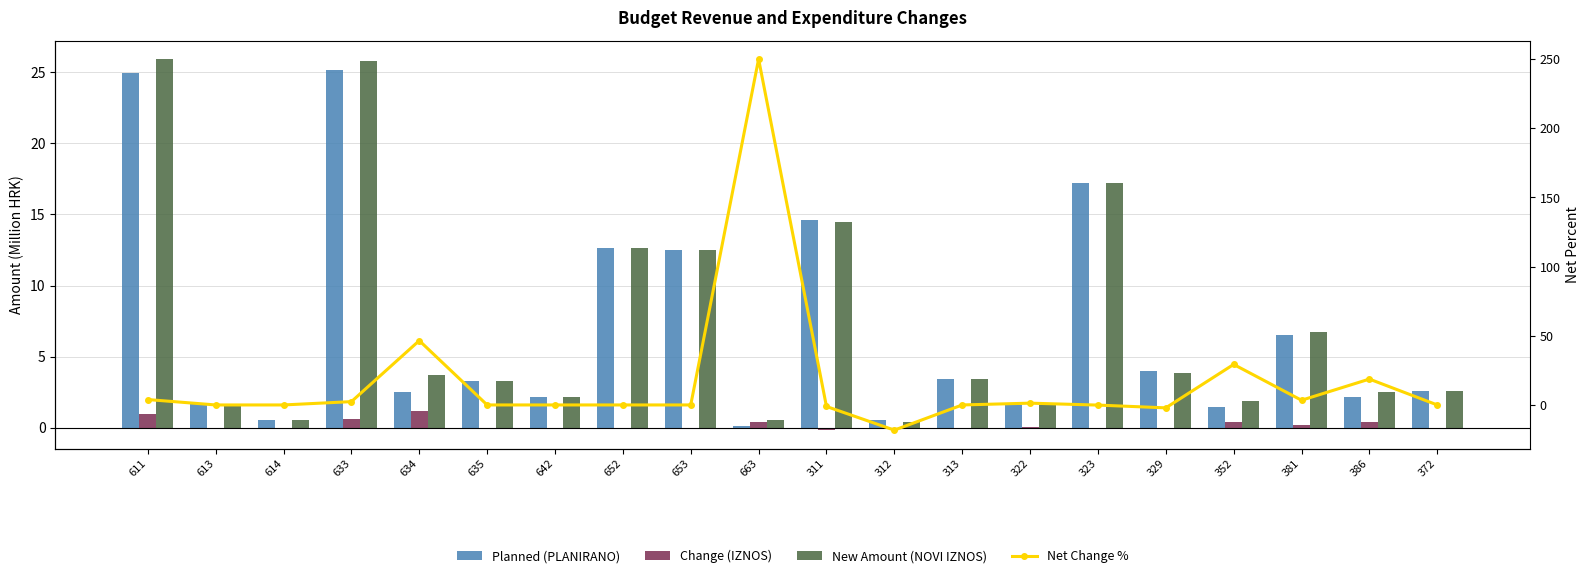

List the series in order of their peak value, lowest first.

Change (IZNOS), Planned (PLANIRANO), New Amount (NOVI IZNOS), Net Change %